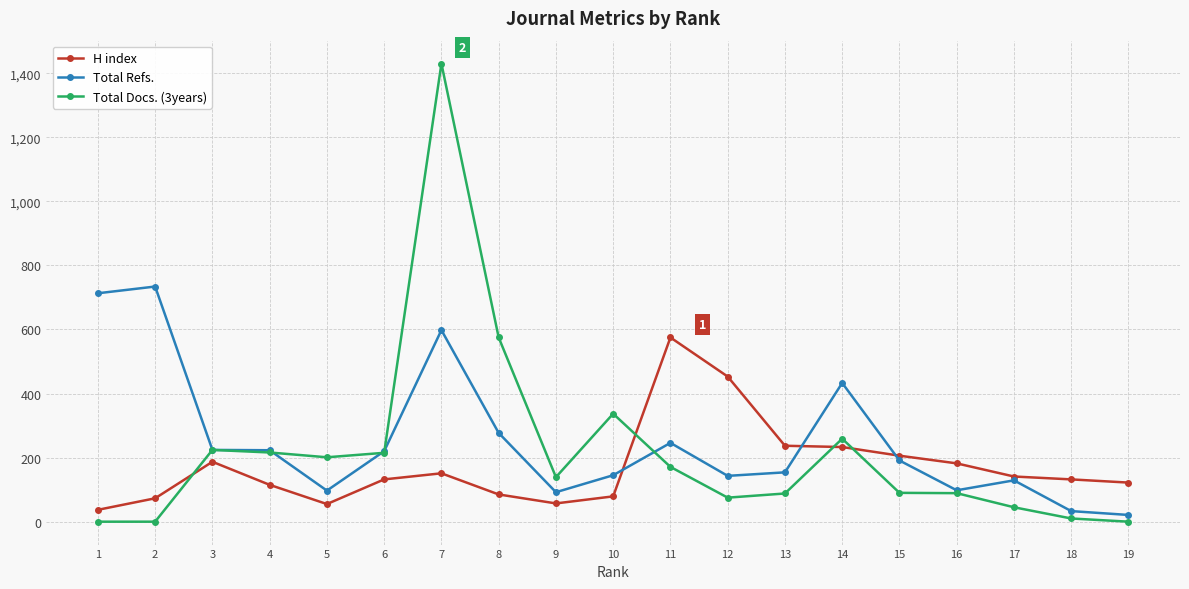

The value of Total Refs. at 10 is 145. True or false?

True